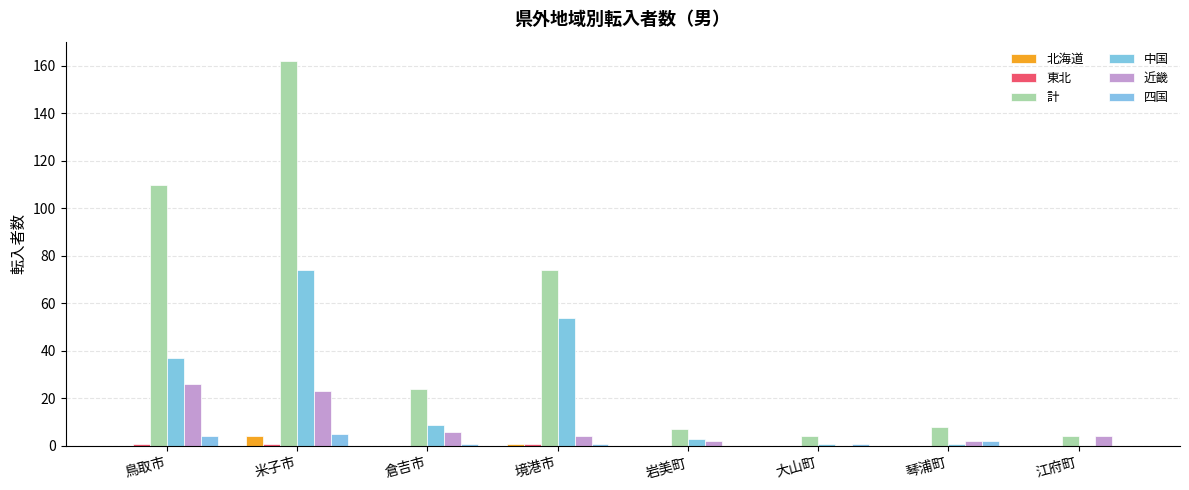

What position from the left is 米子市?

2